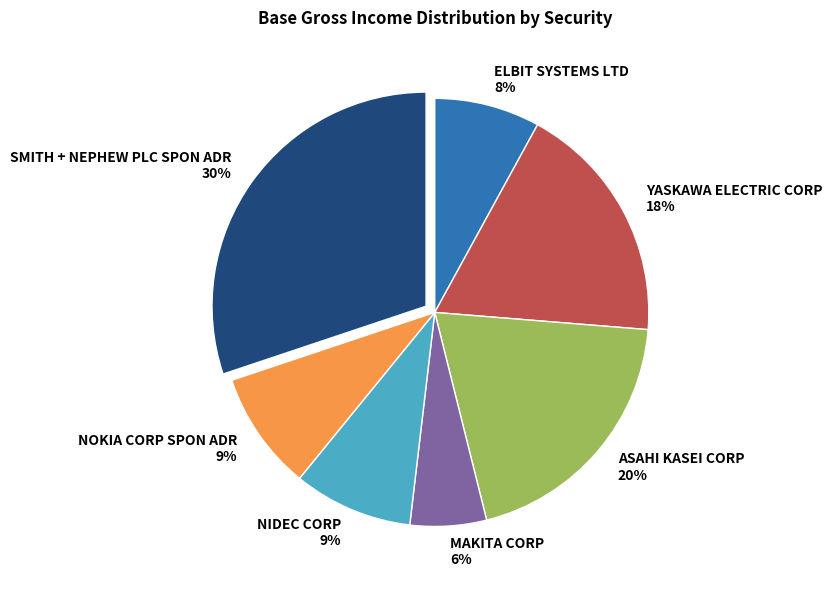

Count the number of slices in the pie.

7